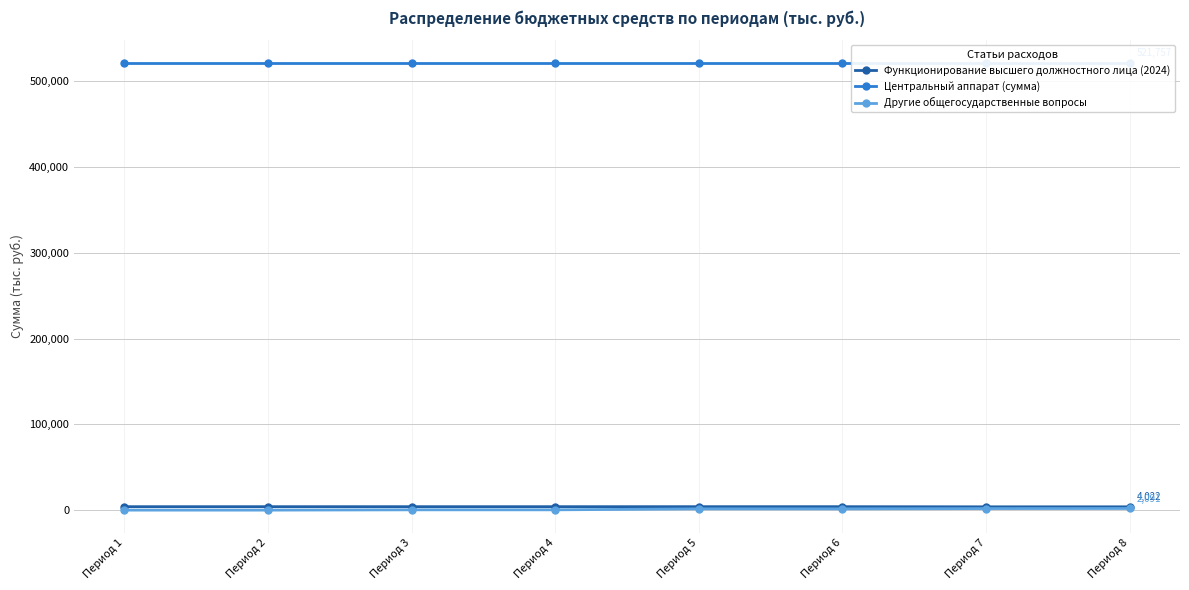

Is it true that Функционирование высшего должностного лица (2024) equals 6010 at Период 4?

False